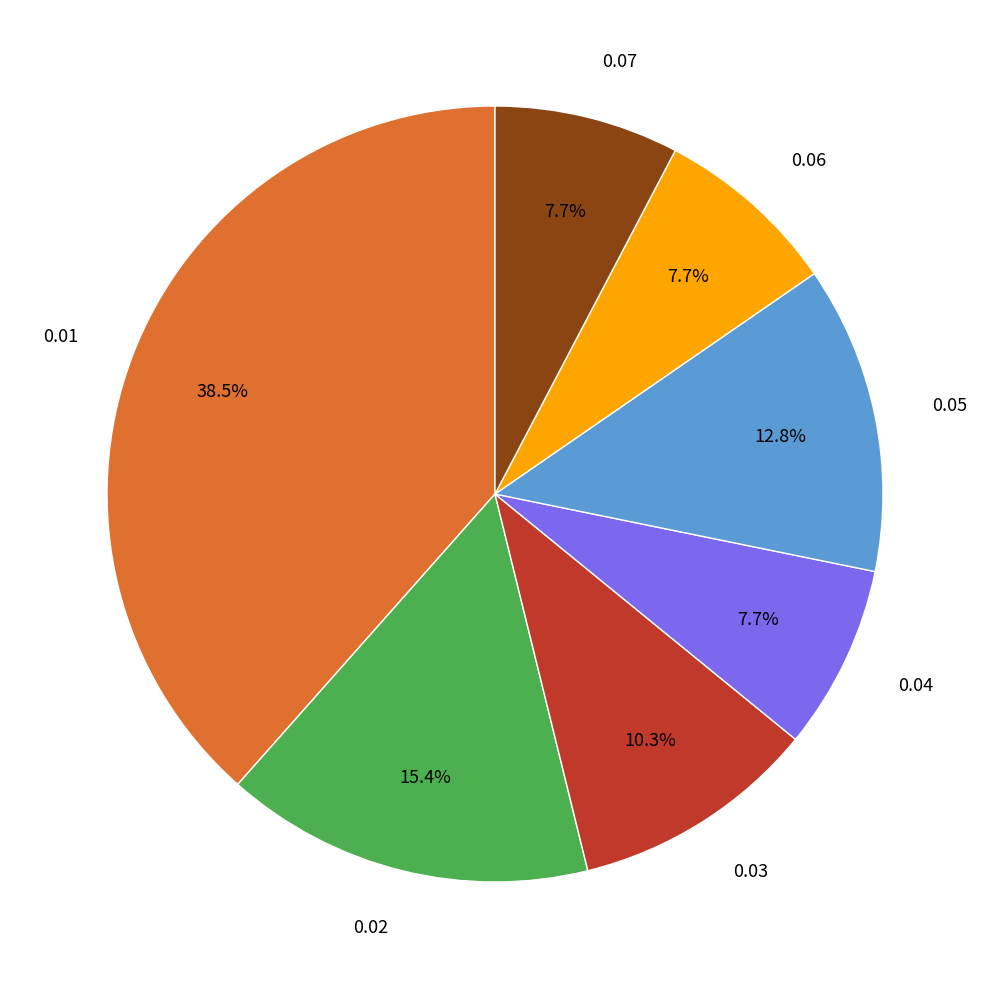

Does any single category account for the majority?

No